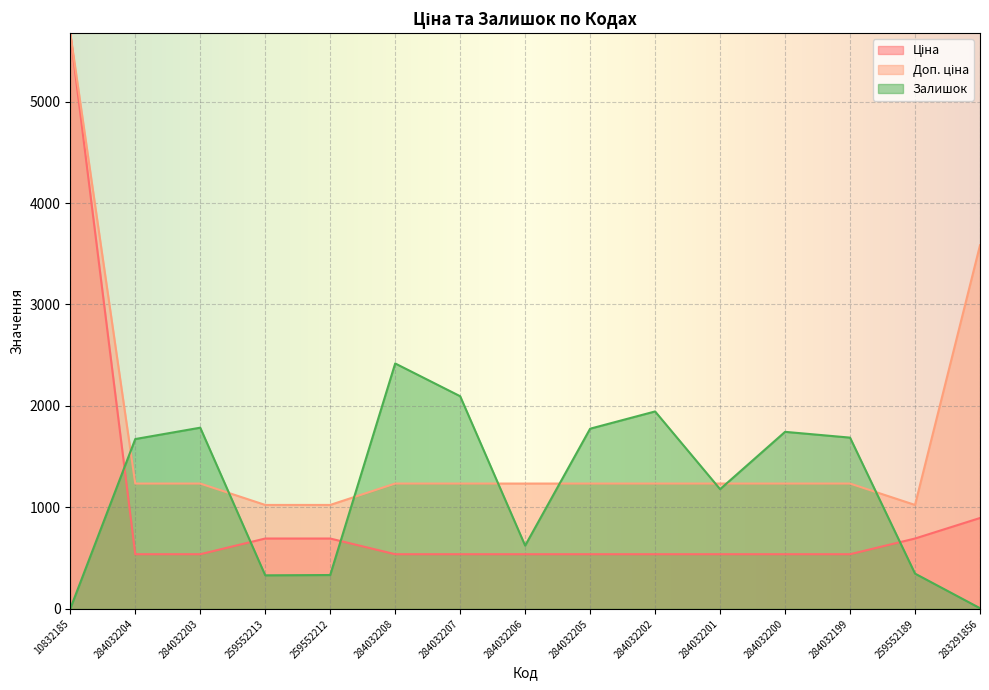

Reading left to right, transcribe all the data shown in this chart.

Ціна: 5673.8	539.0	539.0	693.7	693.7	539.0	539.0	539.0	539.0	539.0	539.0	539.0	539.0	693.7	895.9
Доп. ціна: 5673.8	1235.4	1235.4	1024.6	1024.6	1235.4	1235.4	1235.4	1235.4	1235.4	1235.4	1235.4	1235.4	1024.6	3583.6
Залишок: 2.0	1674.0	1786.0	331.0	334.0	2419.0	2096.0	624.0	1776.0	1946.0	1180.0	1745.0	1688.0	348.0	7.0